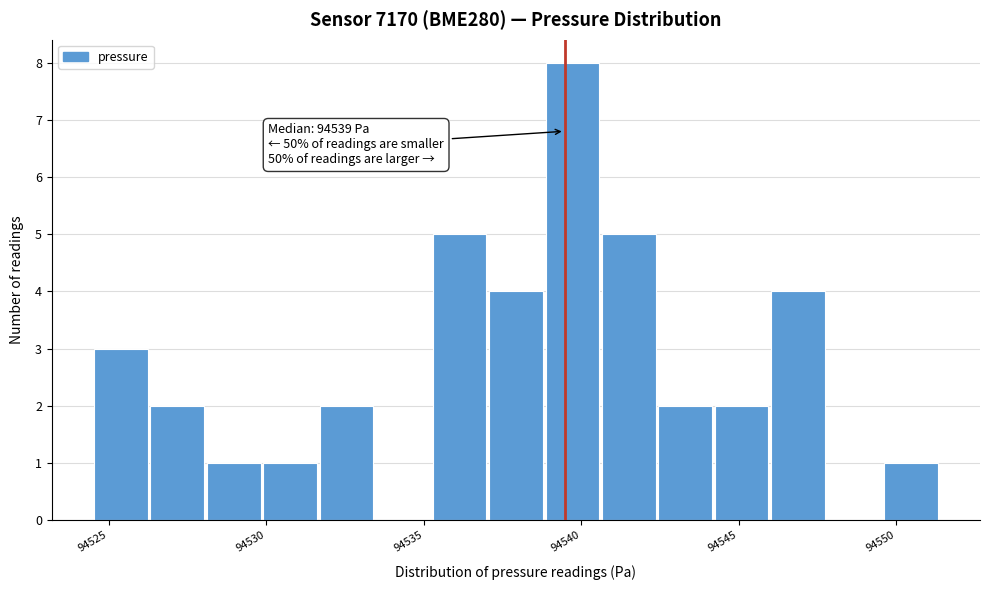

Read against the x-axis, roughly where is the centre of the tallest bar?

94539.5